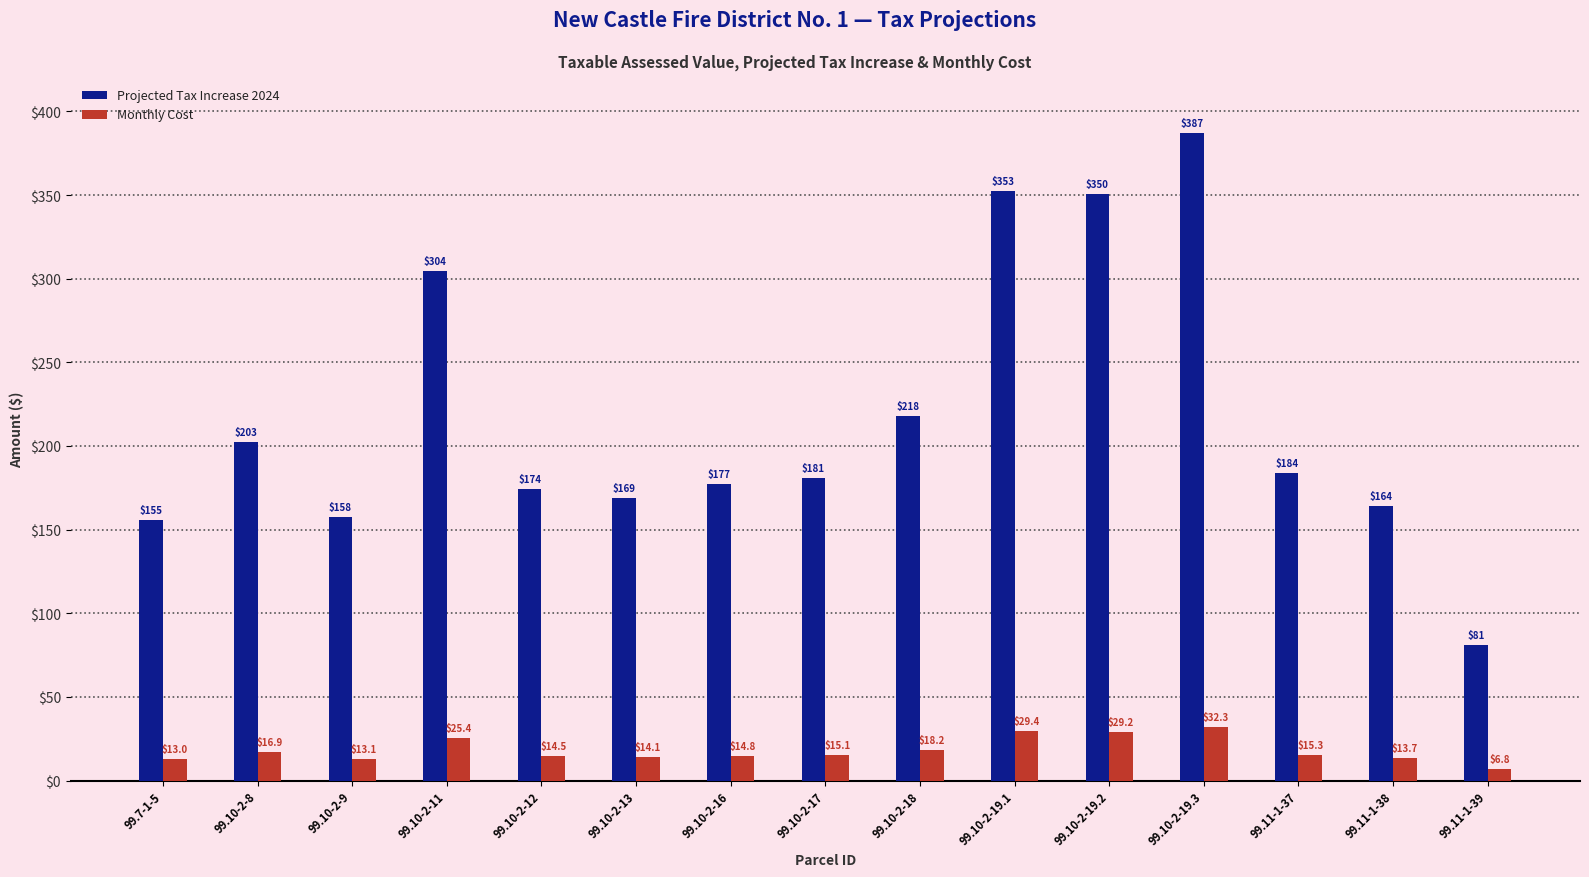

Does the chart contain any negative values?

No